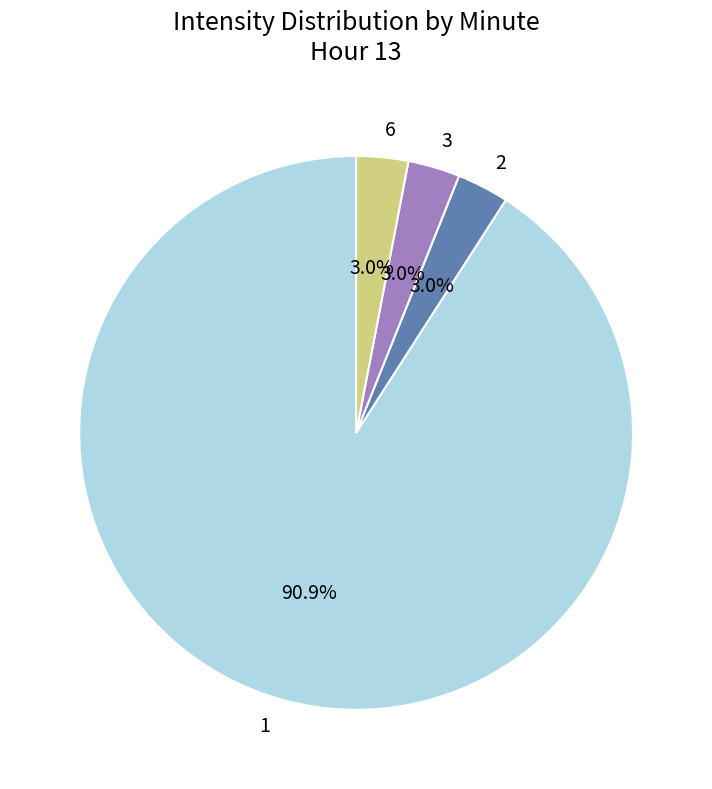

Do 6 and 2 together represent more than half of the pie?

No